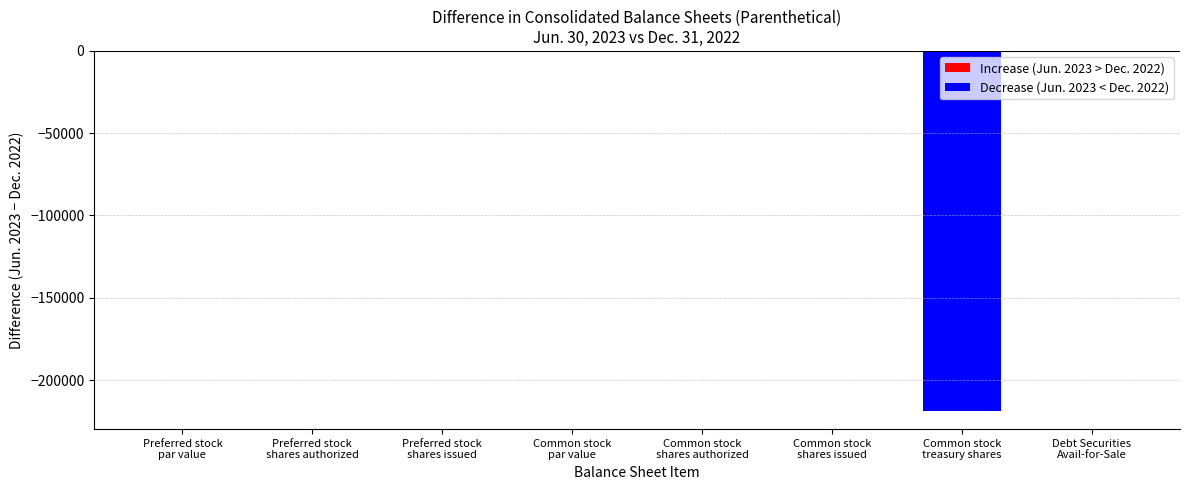

What is the sum of all values?

-218906